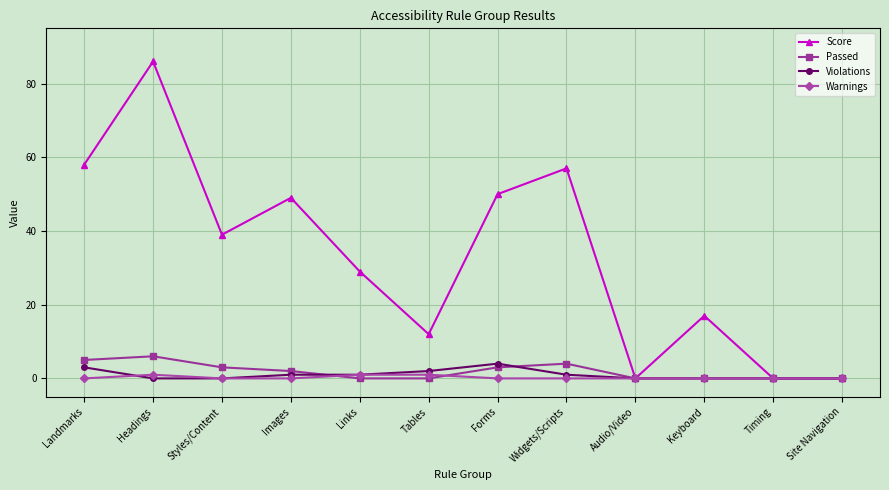

How many interior local peaks does the Score series have?

4